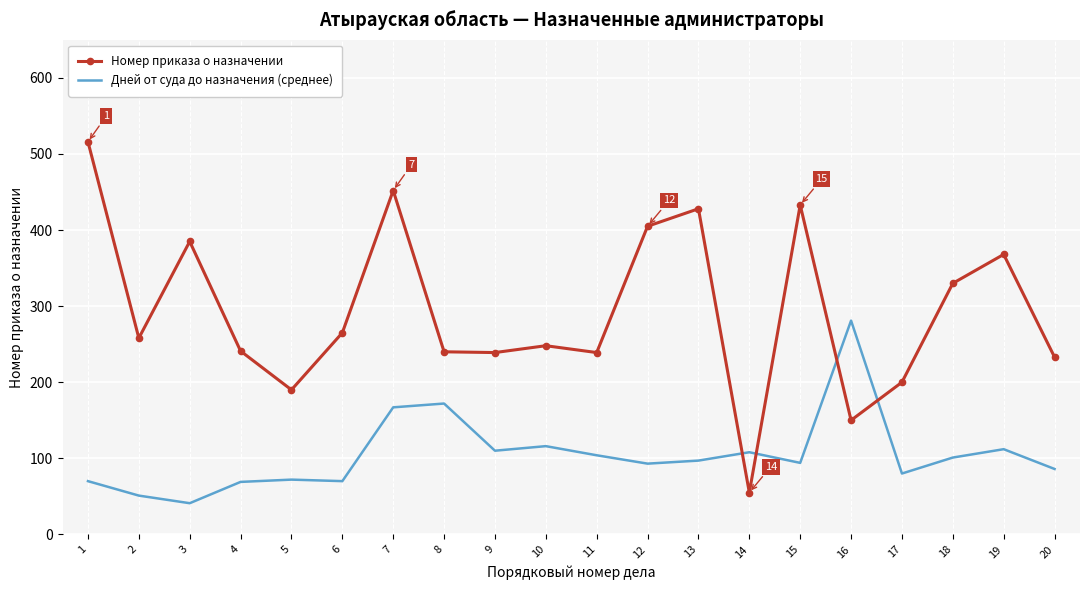

What is the difference between the Дней от суда до назначения (среднее) values at 2 and 16?

230